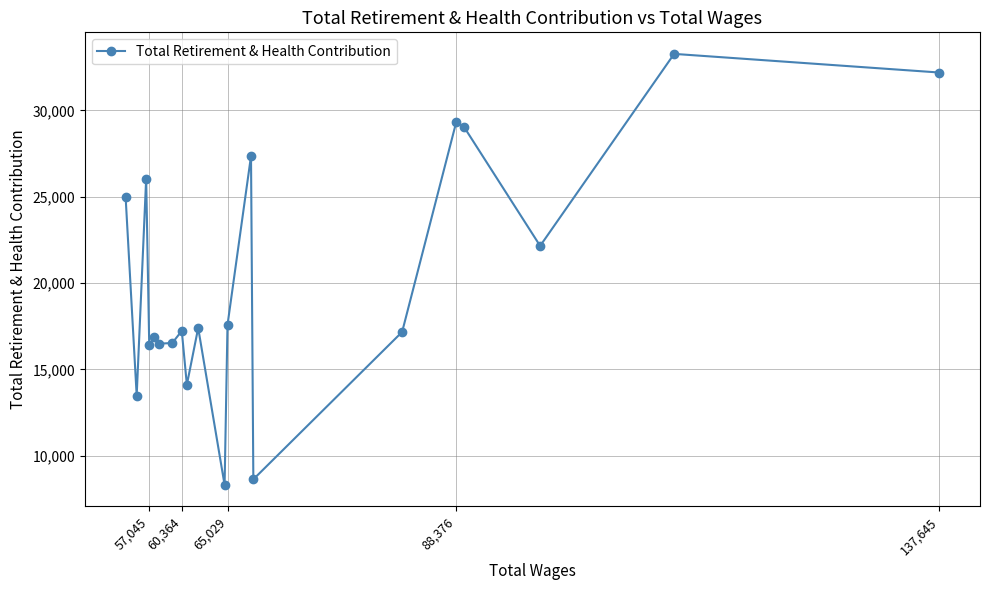

What is the minimum value shown in the chart?

8303